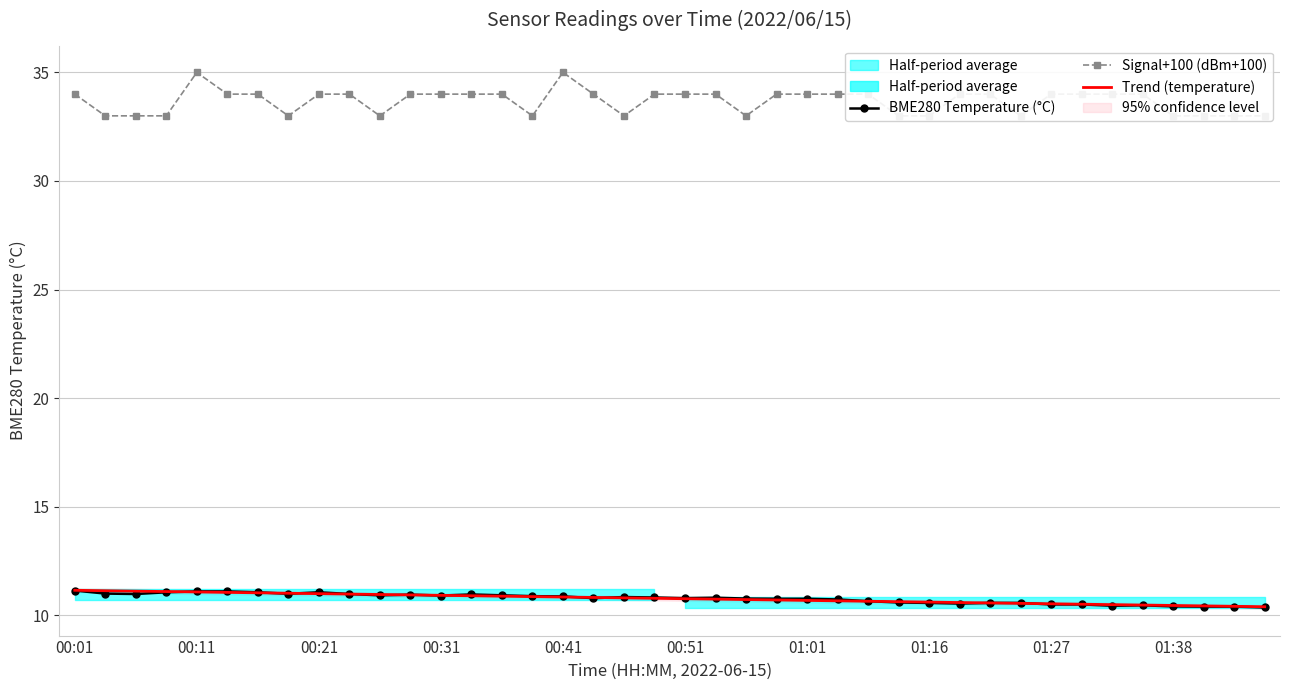

How many interior local valleys does the BME280 Temperature (°C) series have?

8